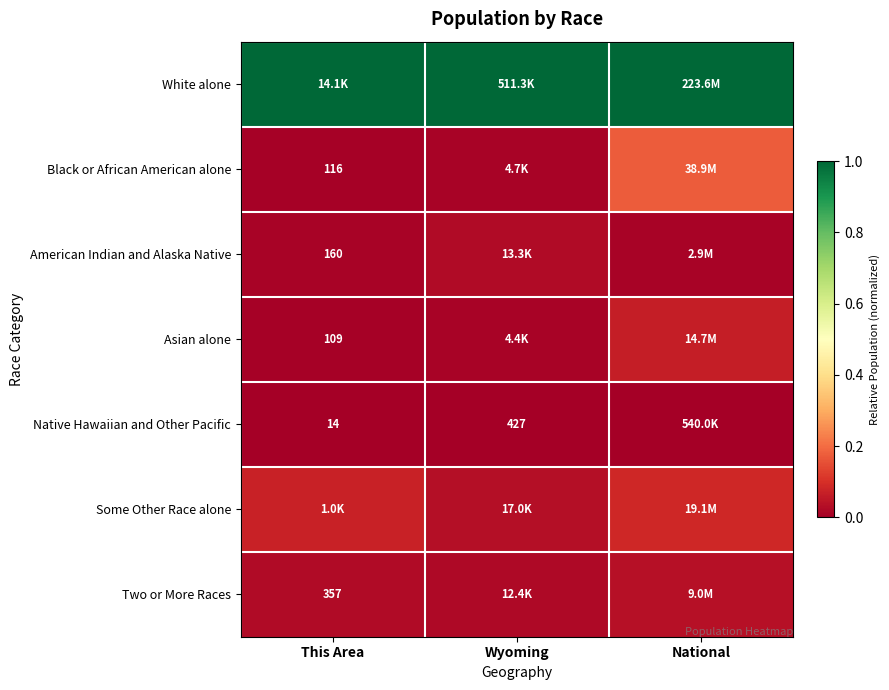

What is the spread (max minus min) of values at This Area?

1.0